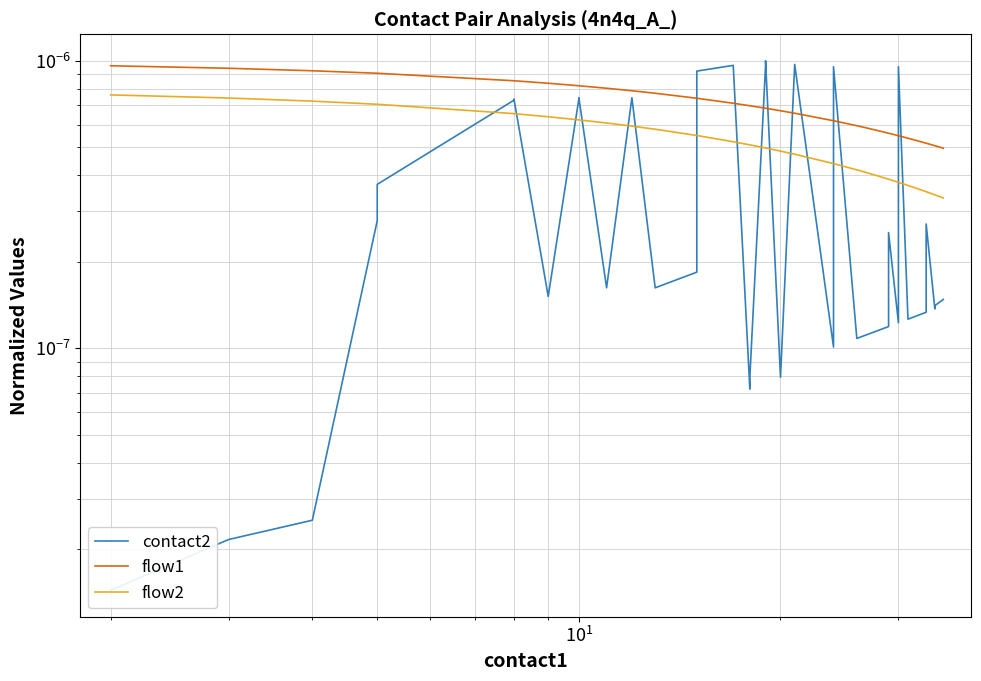

List the series in order of their overall mean, highest first.

flow1, flow2, contact2